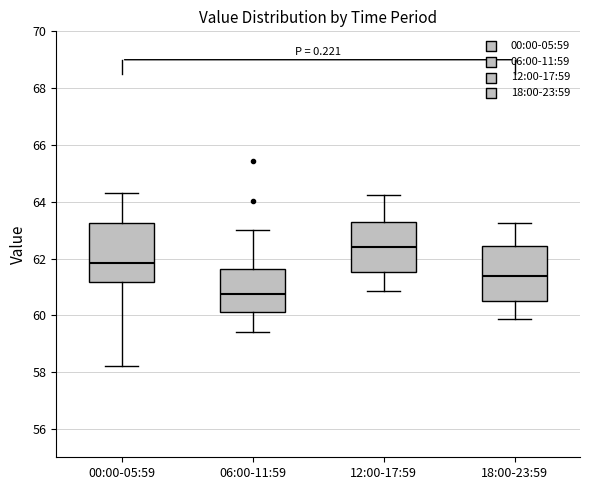

Where does the lower whisker of the box for 06:00-11:59 end on the y-axis? The values are not printed on the chart, so give them approximately, as read against the axis.

59.4